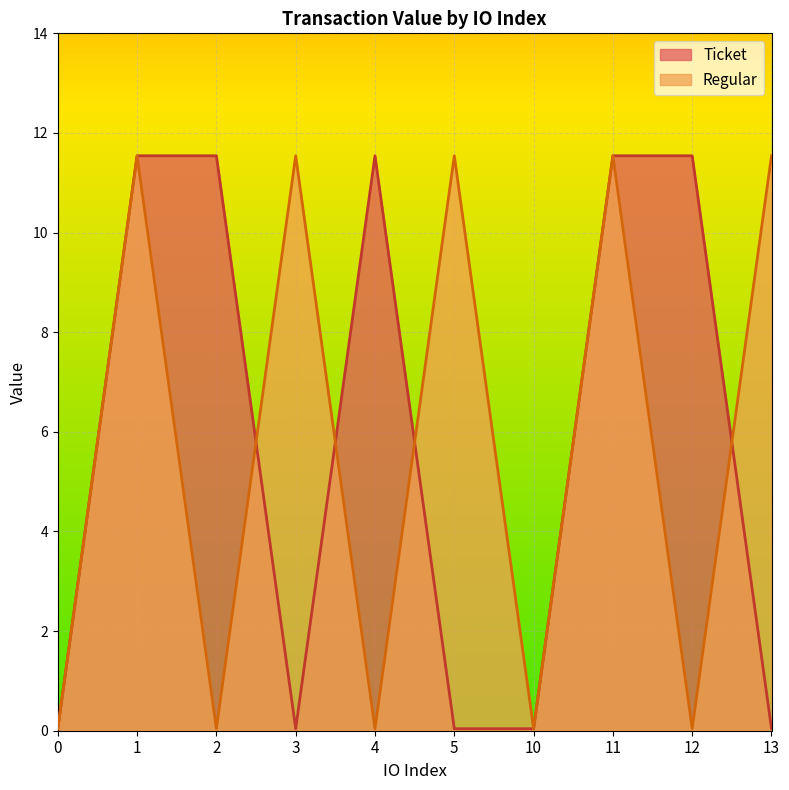

Reading left to right, extract all data points from this chart.

Ticket: 0=0.0	1=11.5	2=11.5	3=0.0	4=11.5	5=0.0	10=0.0	11=11.5	12=11.5	13=0.0
Regular: 0=0.0	1=11.5	2=0.0	3=11.5	4=0.0	5=11.5	10=0.0	11=11.5	12=0.0	13=11.5